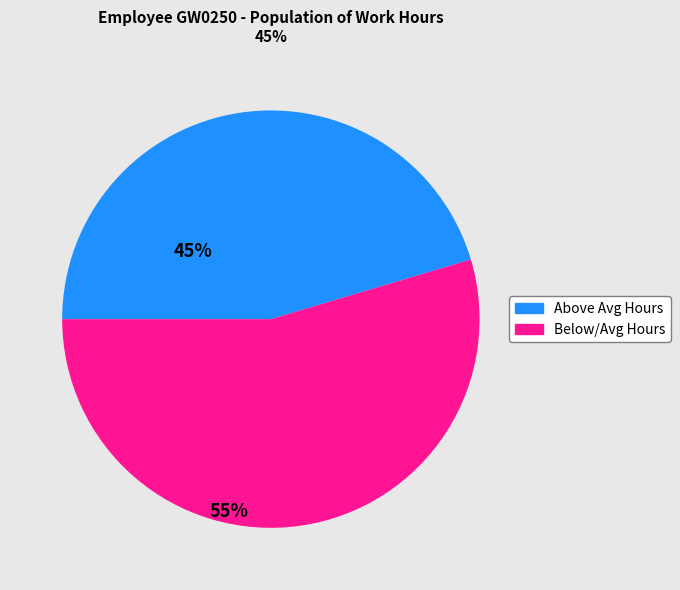

Is there any slice that represents more than half of the pie?

Yes